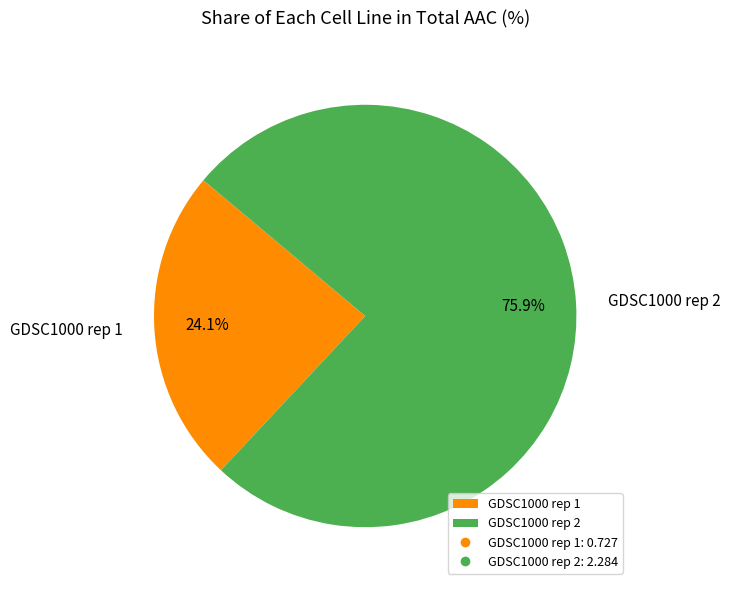

To the nearest percent, what is the difference between the largest and smallest slice percentages?

52%